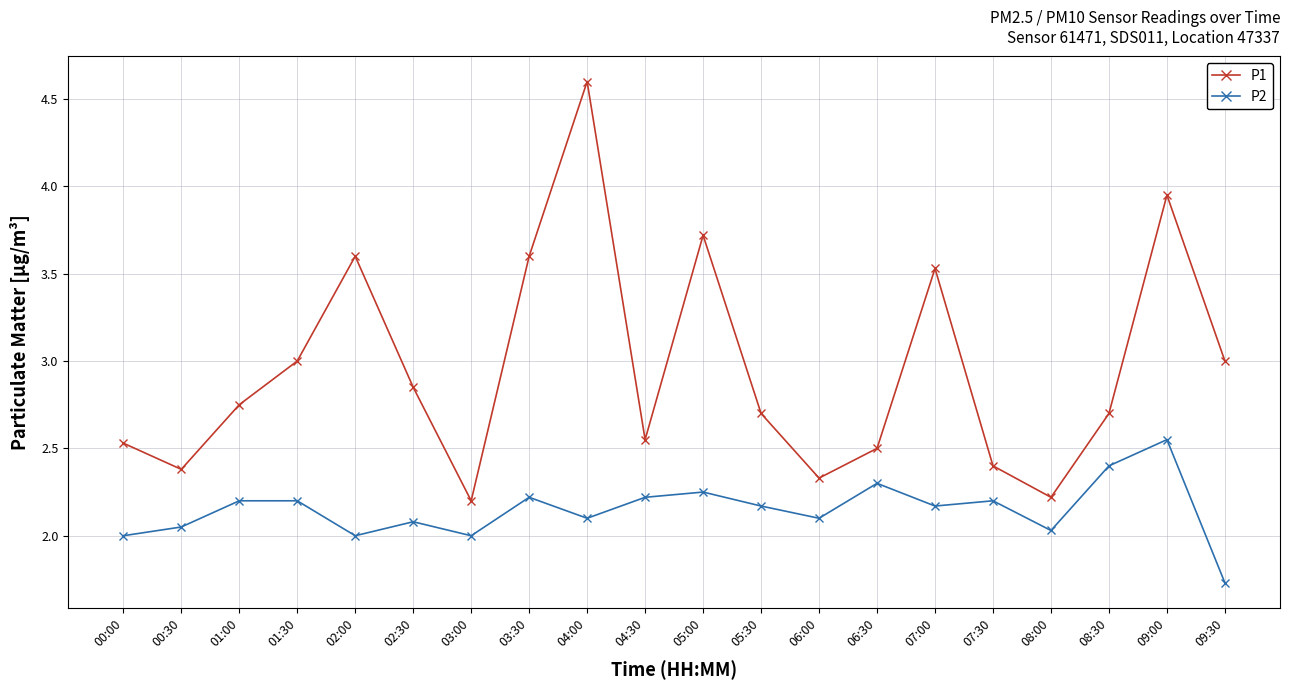

Where is the first local minimum for P2?

02:00